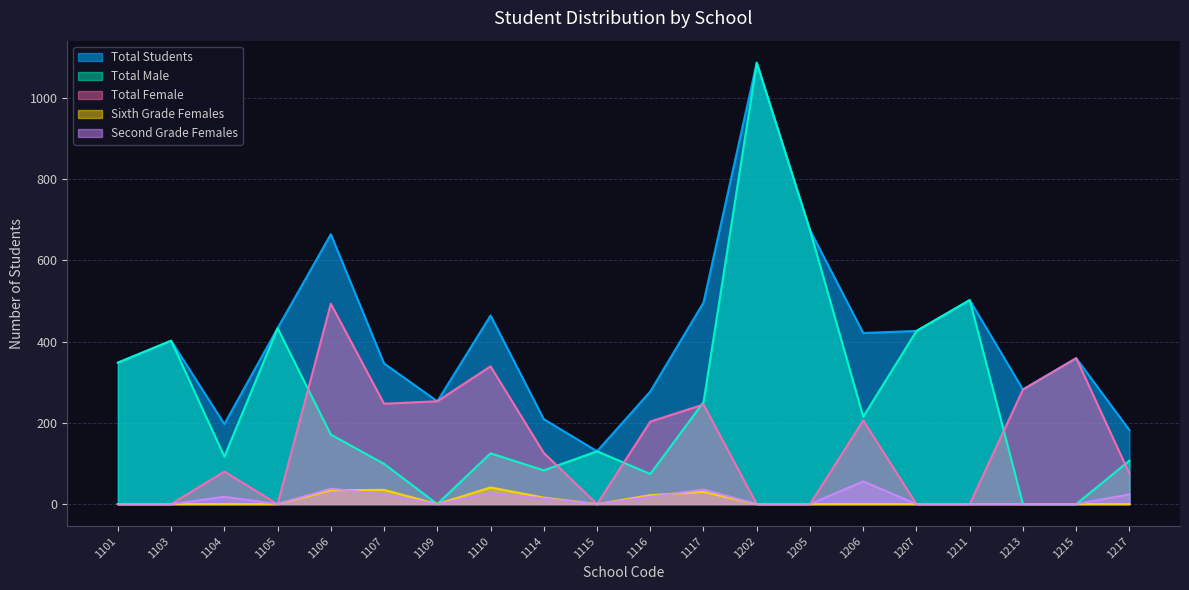

What is the value of the Total Students point at the 20th from the left?

182